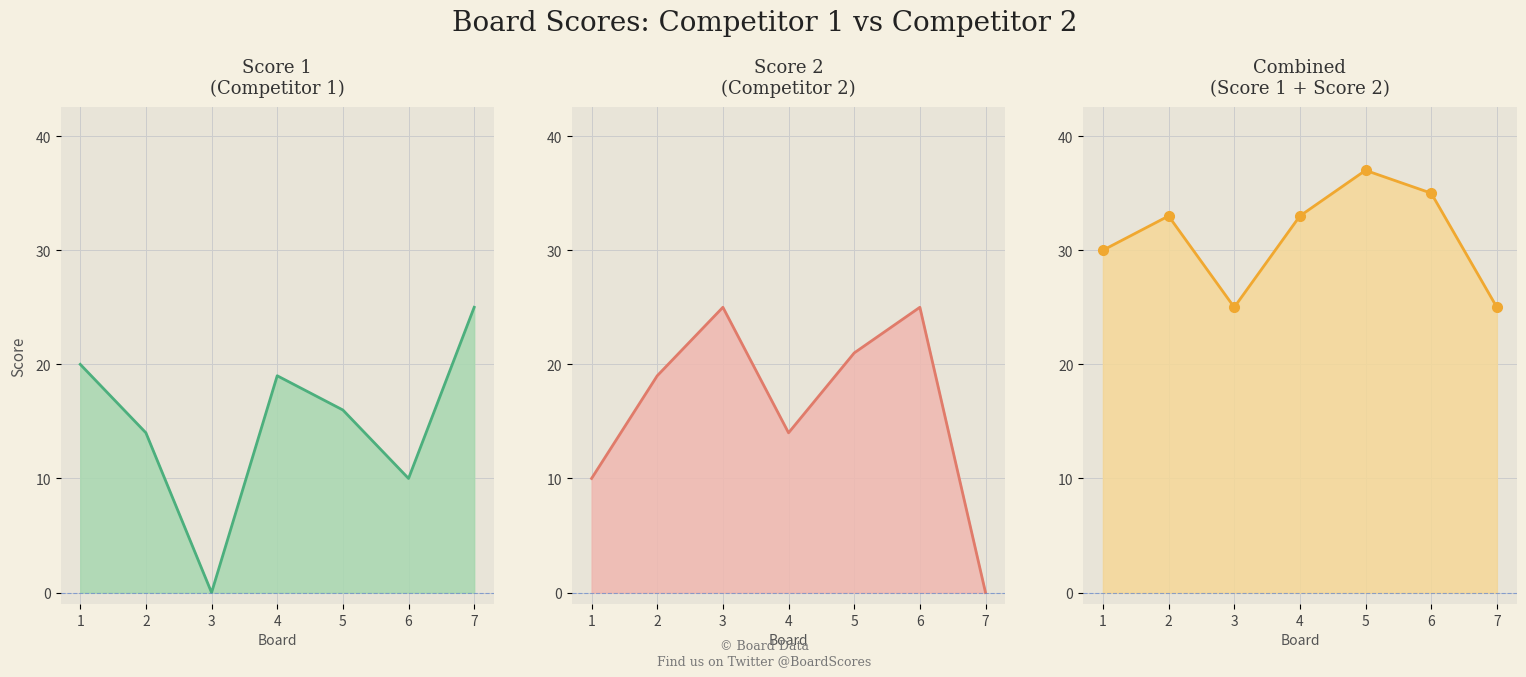

What is the sum of all Score 2 values?

114